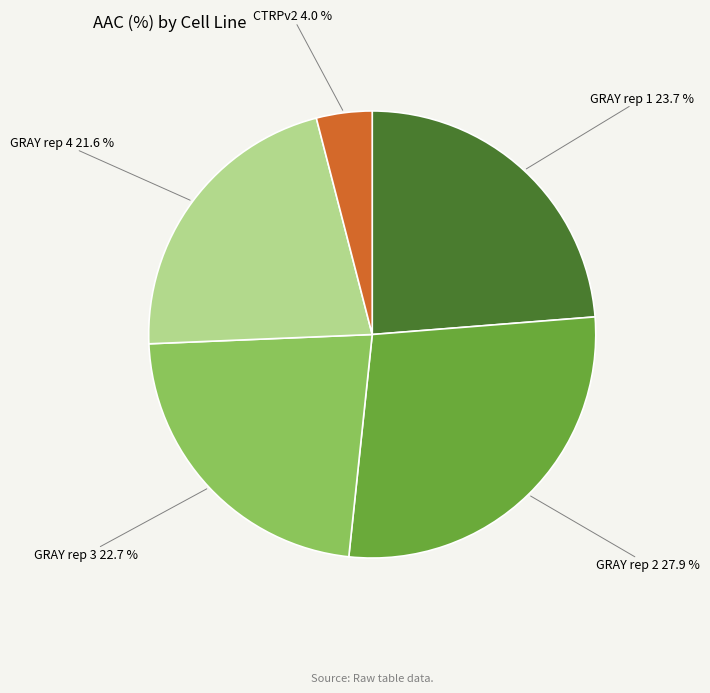

Does any single category account for the majority?

No